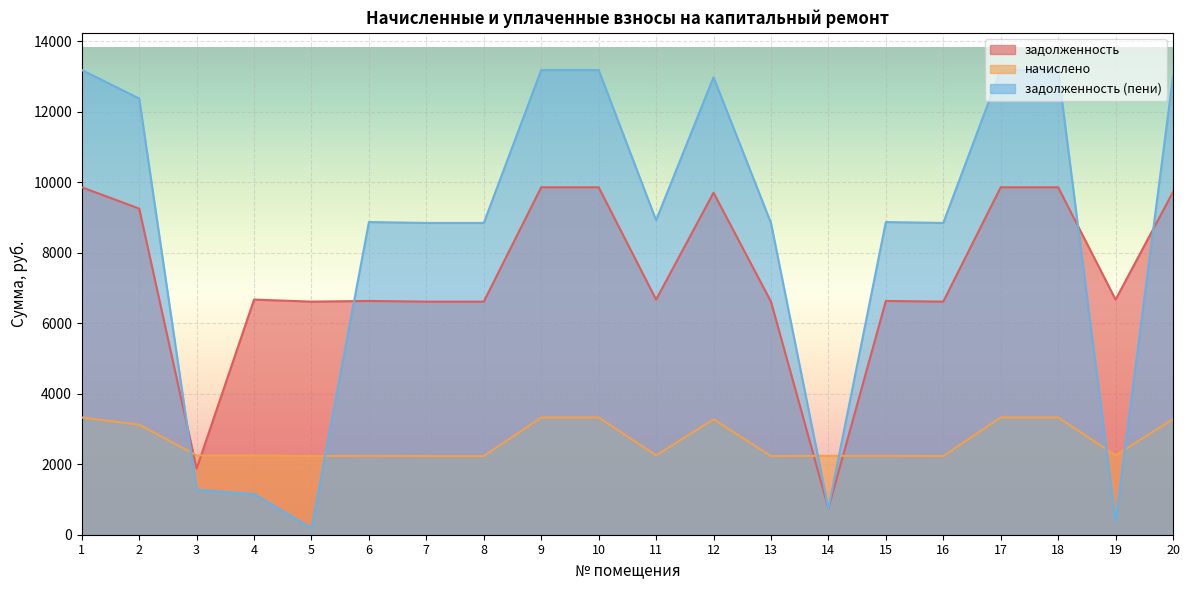

What is the value of the задолженность (пени) point at the 10th from the left?

13186.7